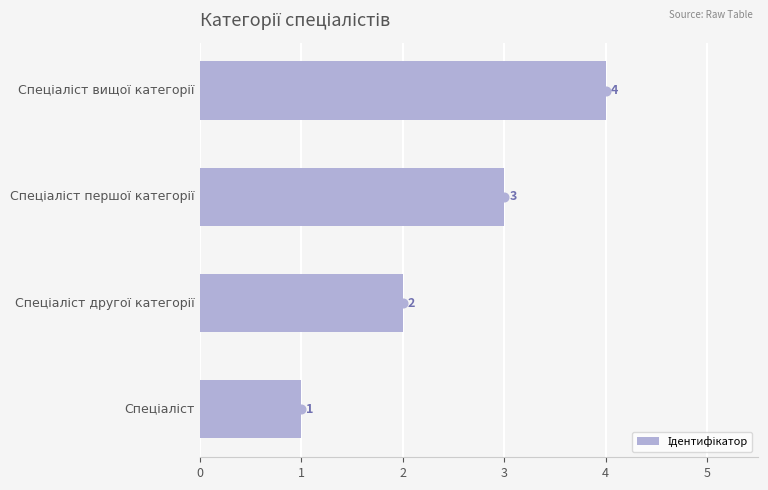

What is the ratio of the value at 3 to the value at 2?

1.3